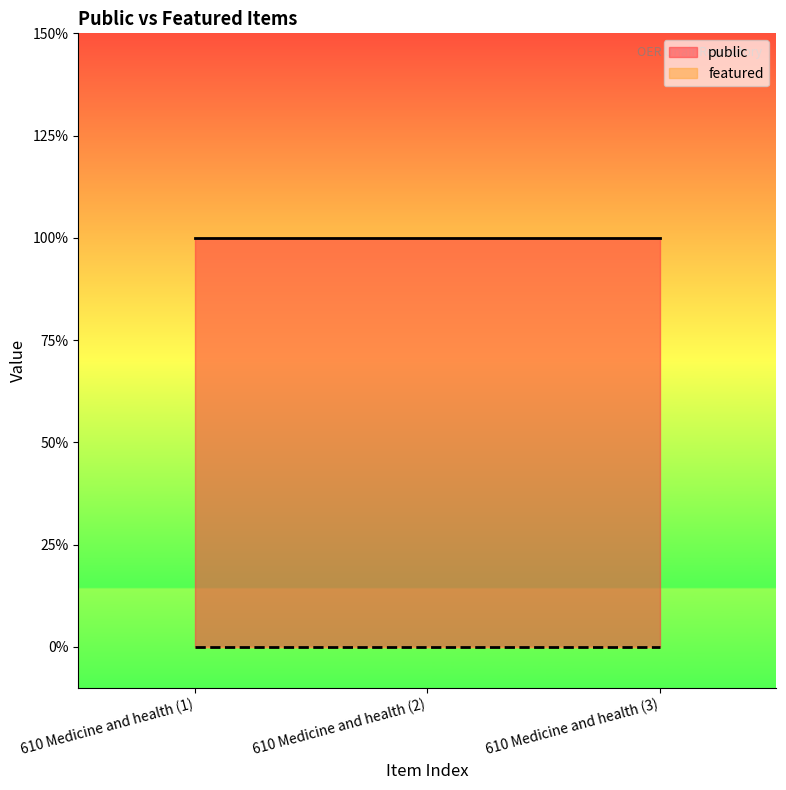

Is the value of public at 610 Medicine and health (1) greater than the value of featured at 610 Medicine and health (1)?

Yes